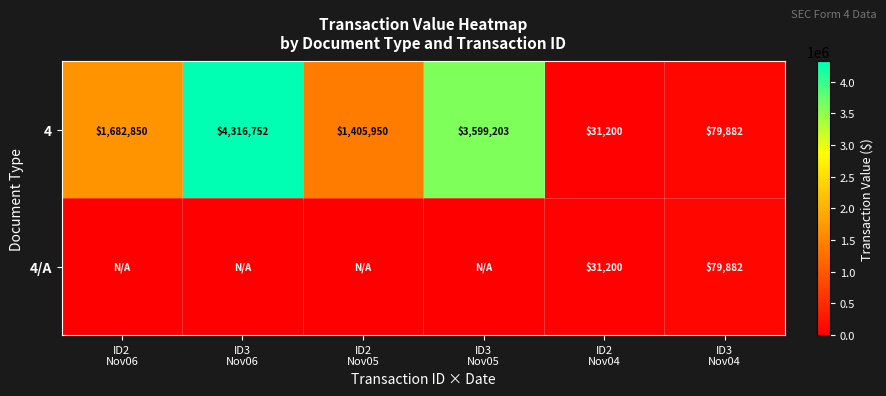

What is the difference between the maximum and minimum values in the 4 series?

4285552